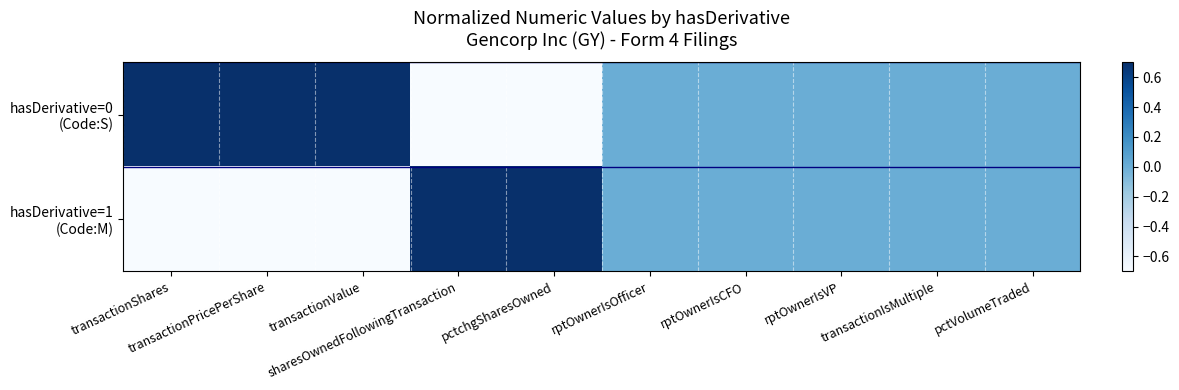

Rank the series by their maximum value, from highest to lowest.

hasDerivative=0 (Code:S), hasDerivative=1 (Code:M)